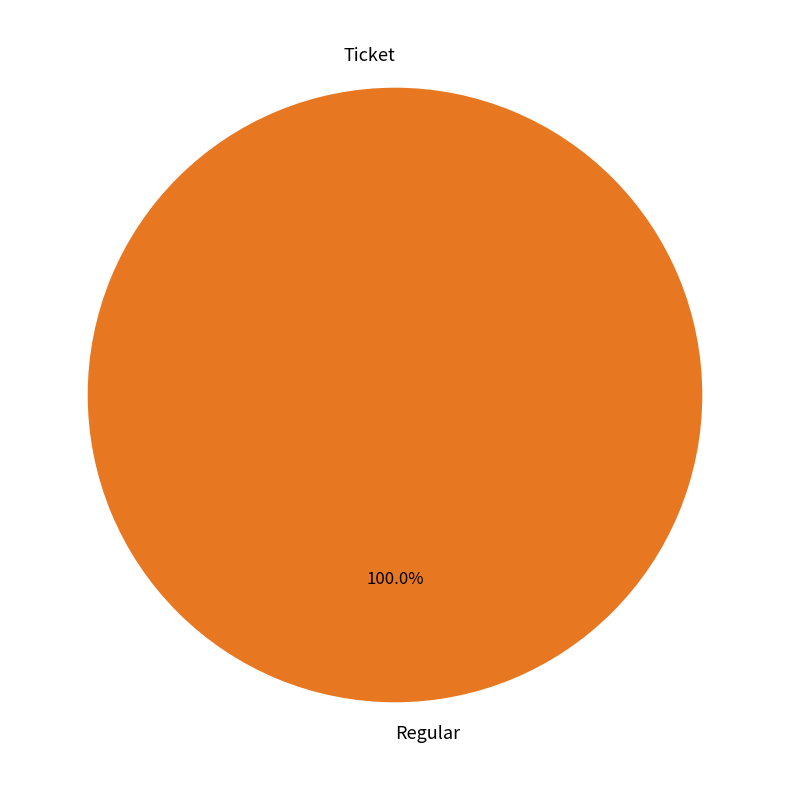

To the nearest percent, what percentage of the pie is Regular?

100%